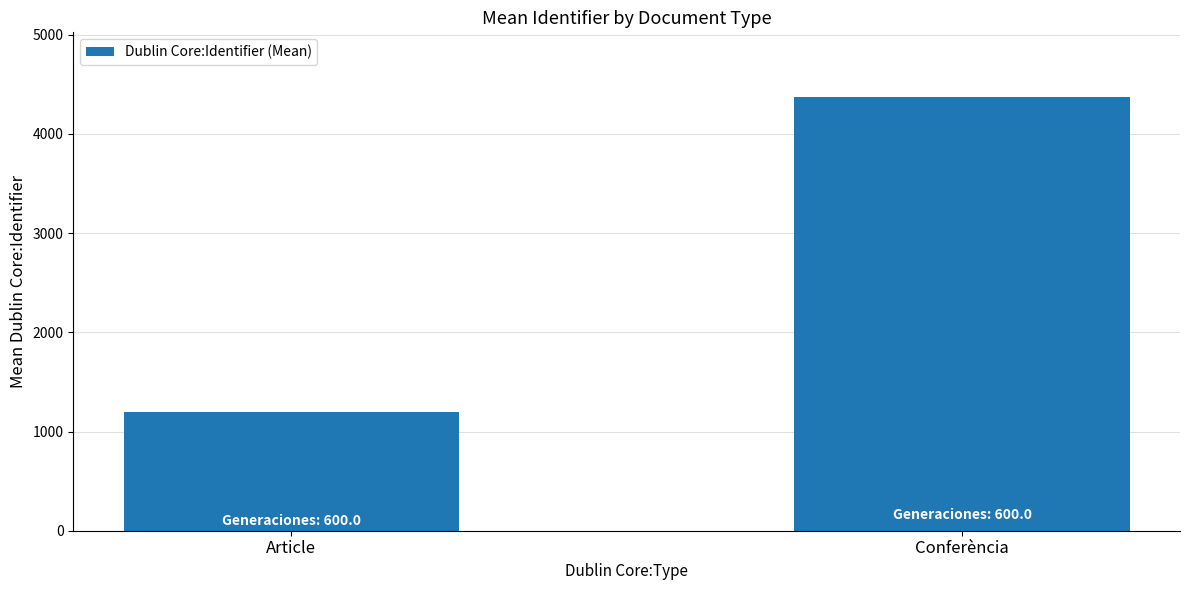

How many bars are there in total?

2